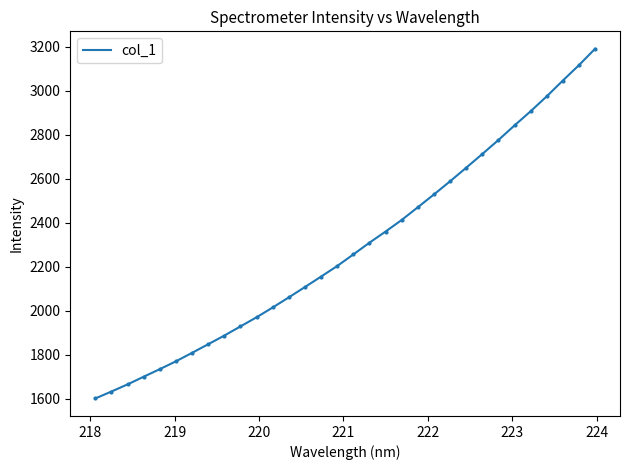

What is the greatest value displayed?

3190.3